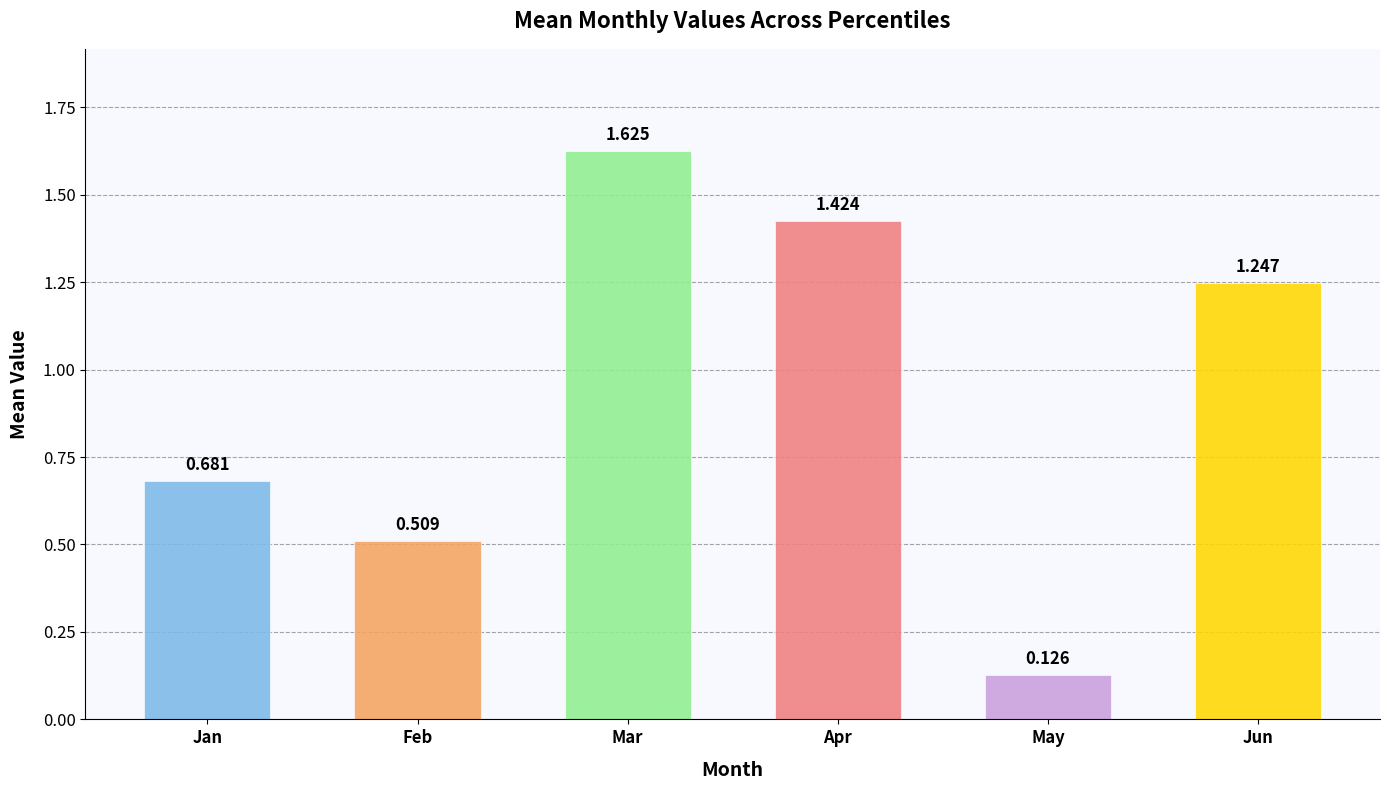

The Mar series shows 2.8 at pct45. True or false?

False